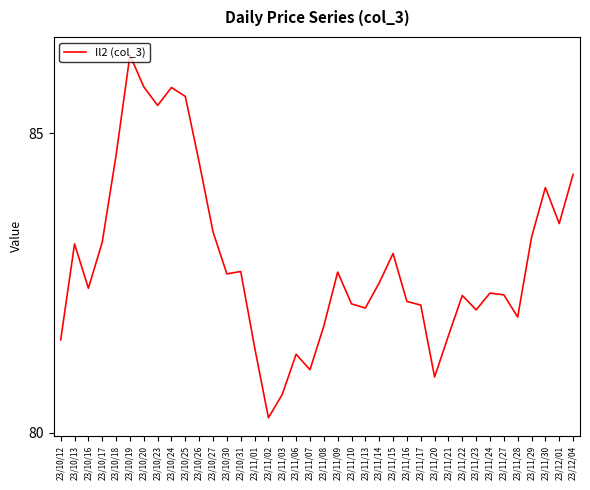

What is the sum of the values at 23/11/10 and 23/11/01?

163.6